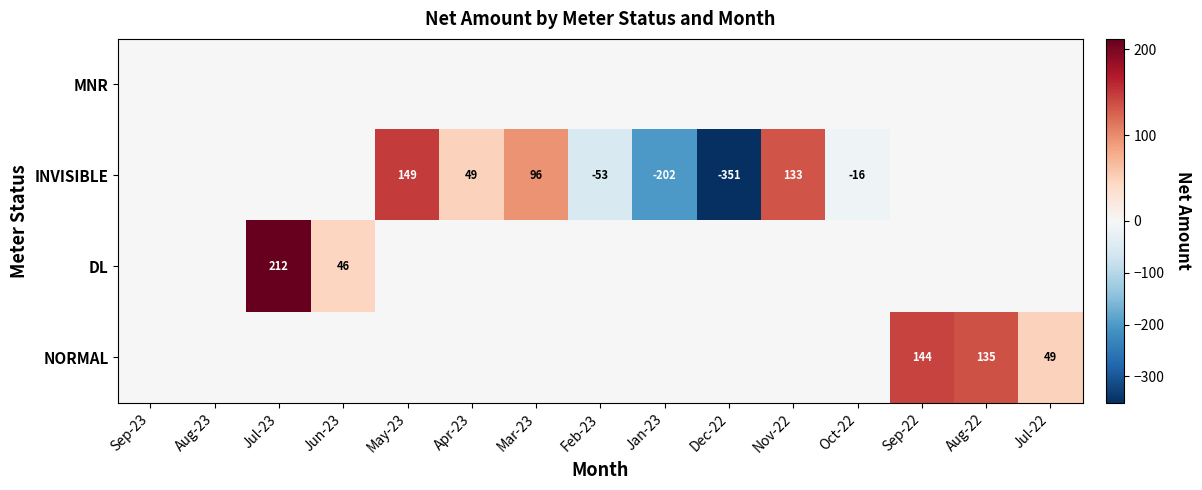

The value of INVISIBLE at Mar-23 is 96. True or false?

True